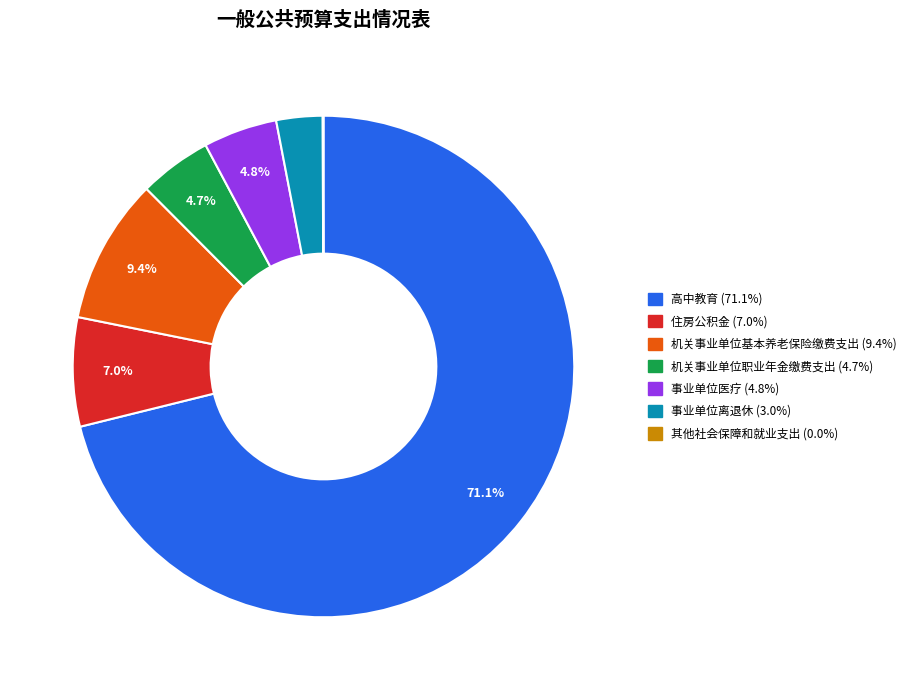

Which category has the biggest portion of the pie?

高中教育